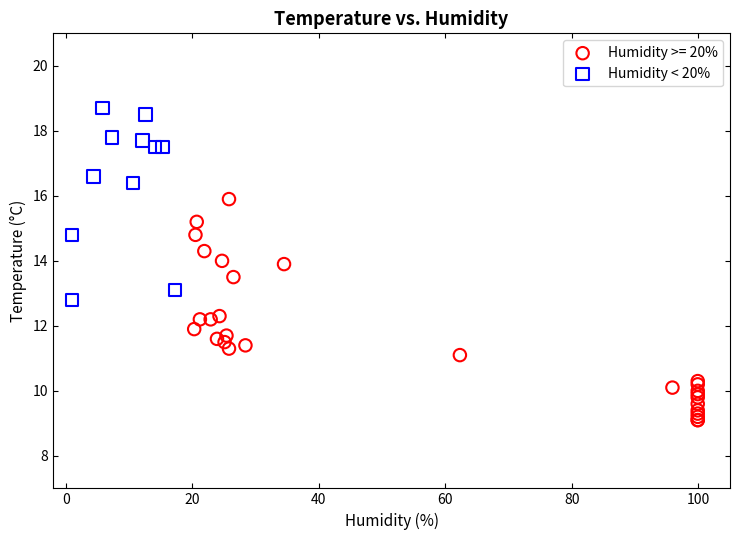

Which series has the largest Y range (max minus min)?

Humidity >= 20%